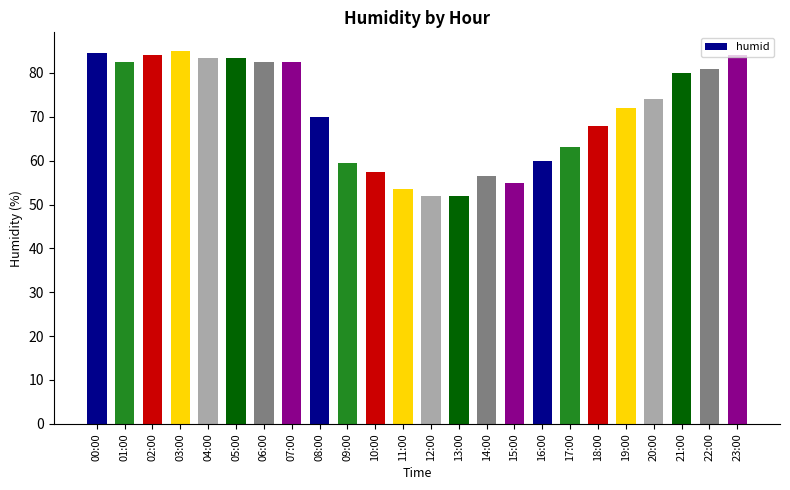

How many bars are there in total?

24